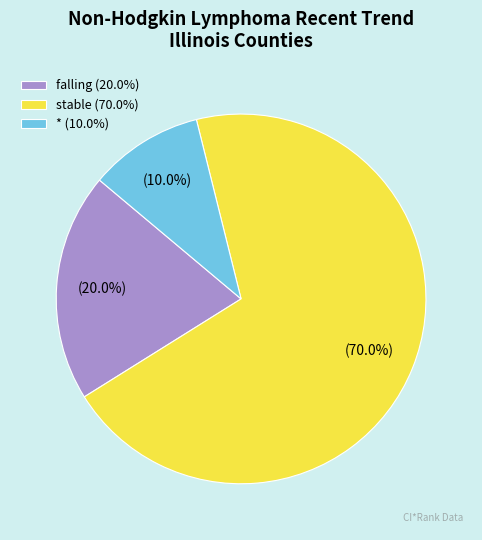

Rank the categories by value from highest to lowest.

stable (70.0%), falling (20.0%), * (10.0%)